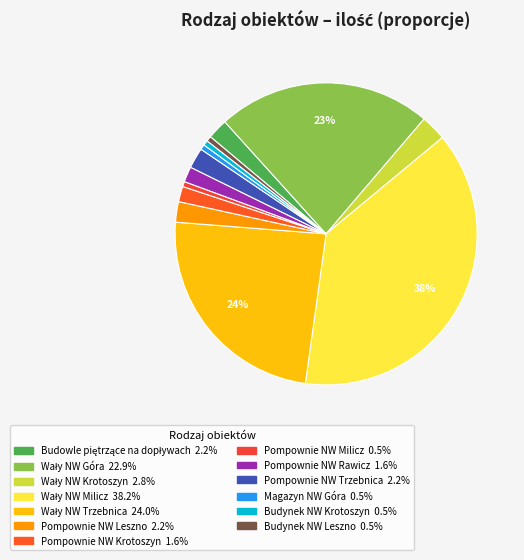

Is it true that Magazyn NW Góra is 11% of the pie?

False